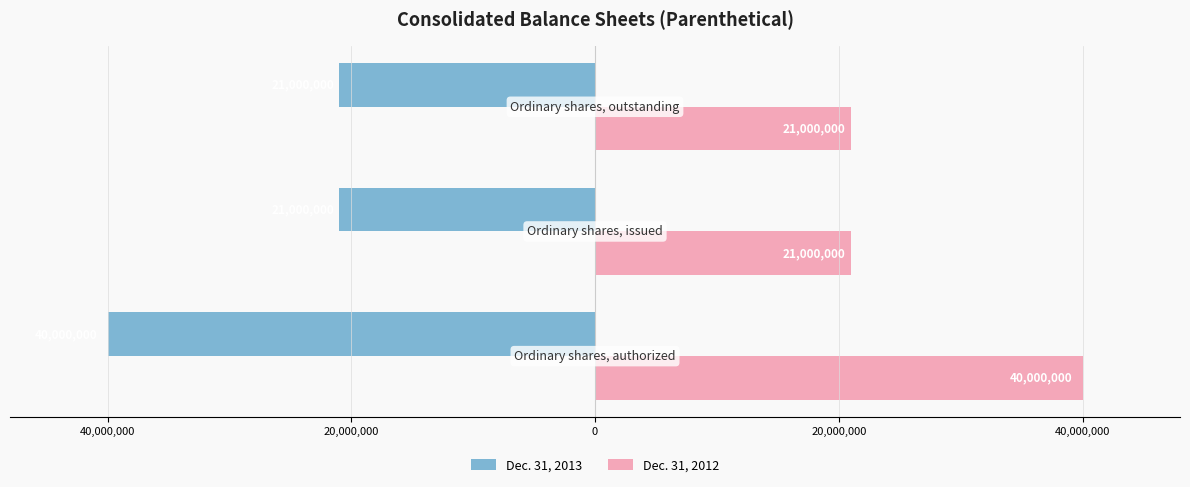

Where is Dec. 31, 2012 nearest to the value 30500000?

40,000,000